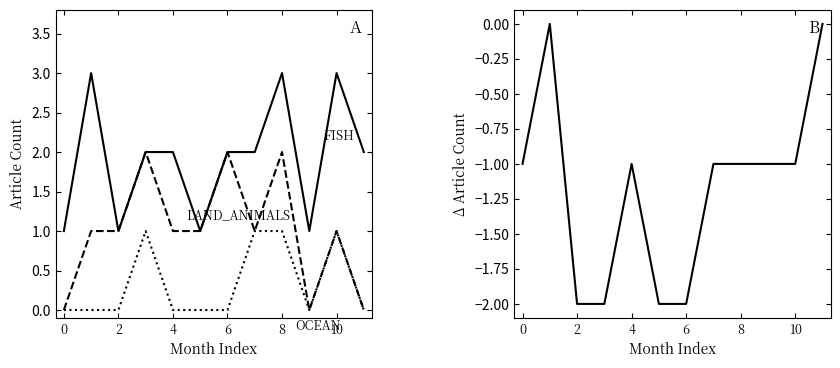

The value of OCEAN at 7 is 1. True or false?

True